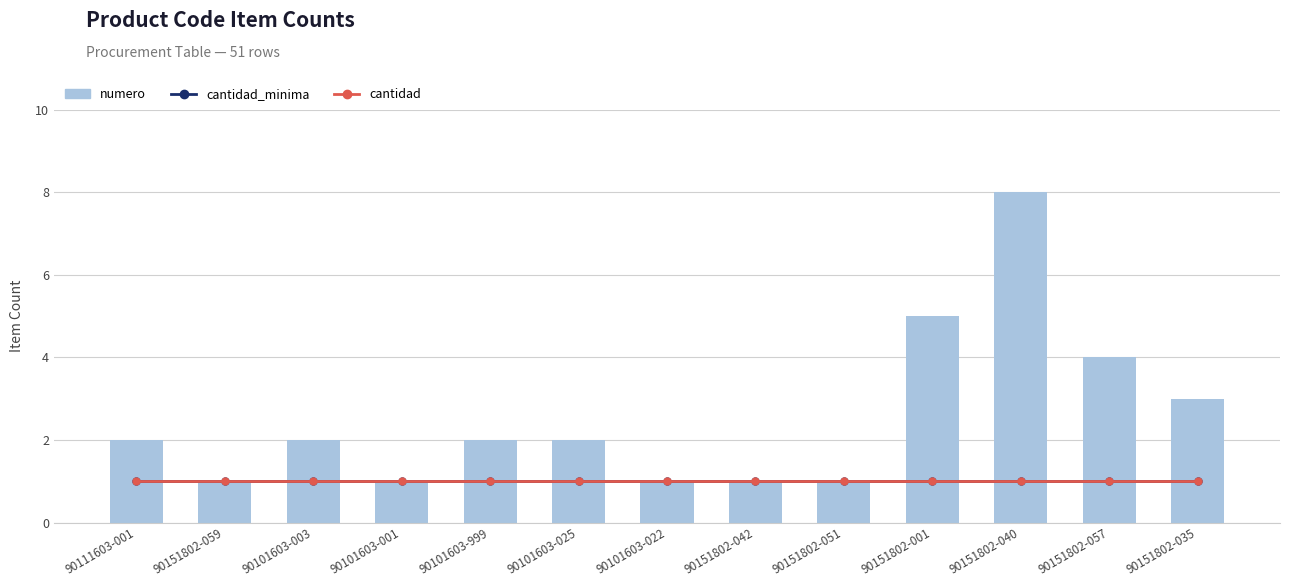

Count the number of data series in this chart.

3